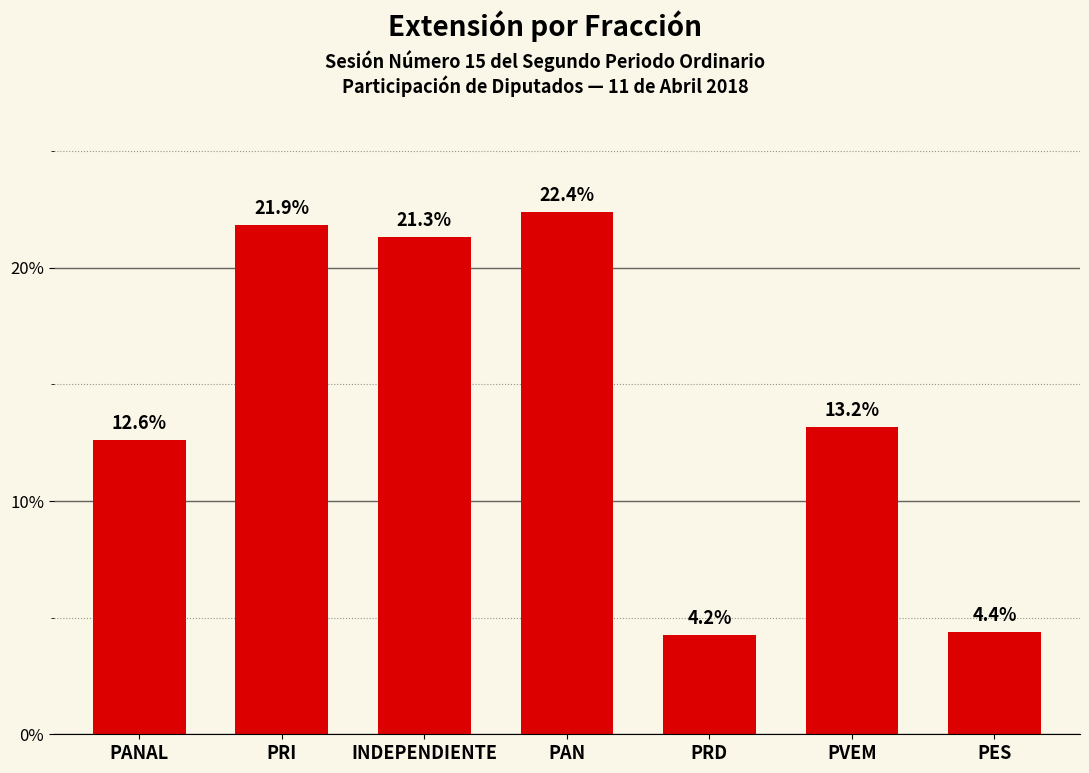

Reading right to left, list all the values displayed in this chart.

4.4	13.2	4.2	22.4	21.3	21.9	12.6